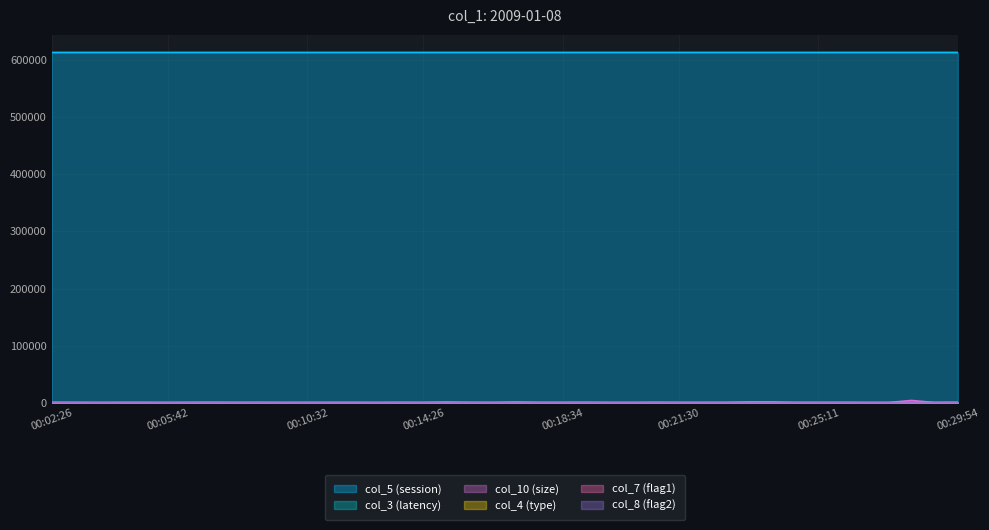

True or false: col_5 and col_3 intersect in this chart.

False